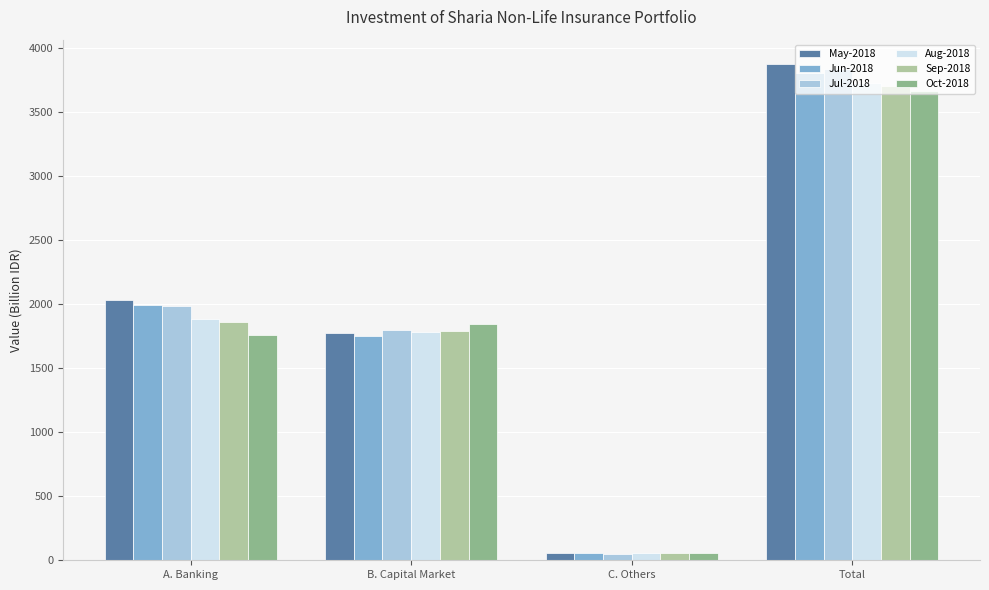

What is the average value of the Jun-2018 series?

1903.2